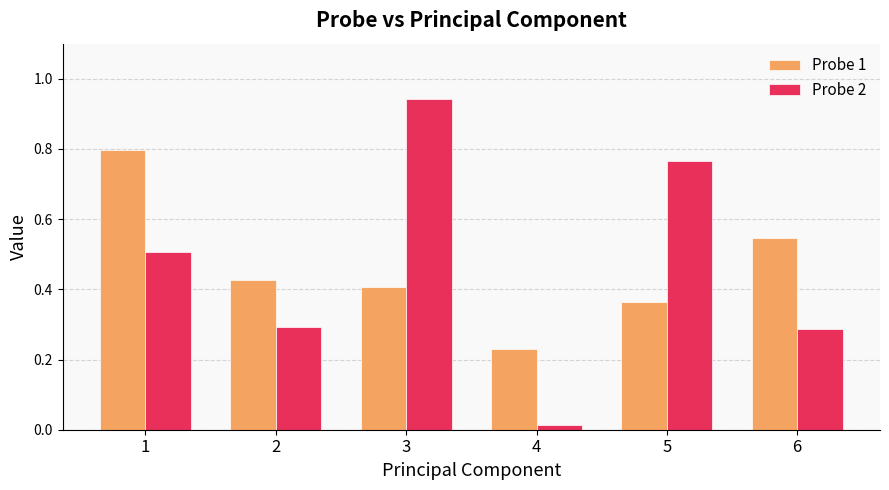

Is the value of Probe 2 at 2 greater than the value of Probe 1 at 1?

No